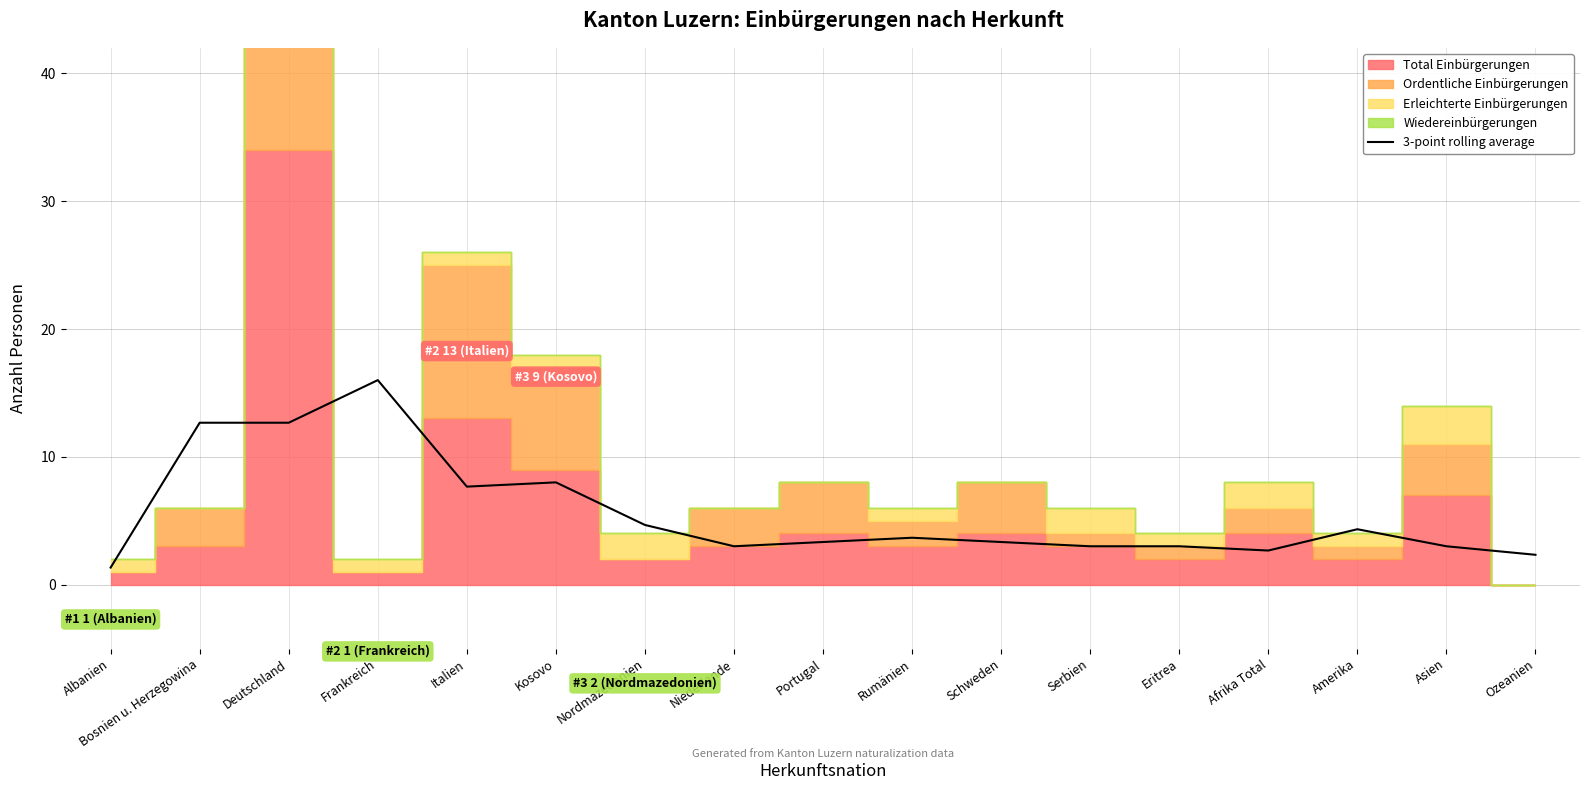

What is the average value?

5.6